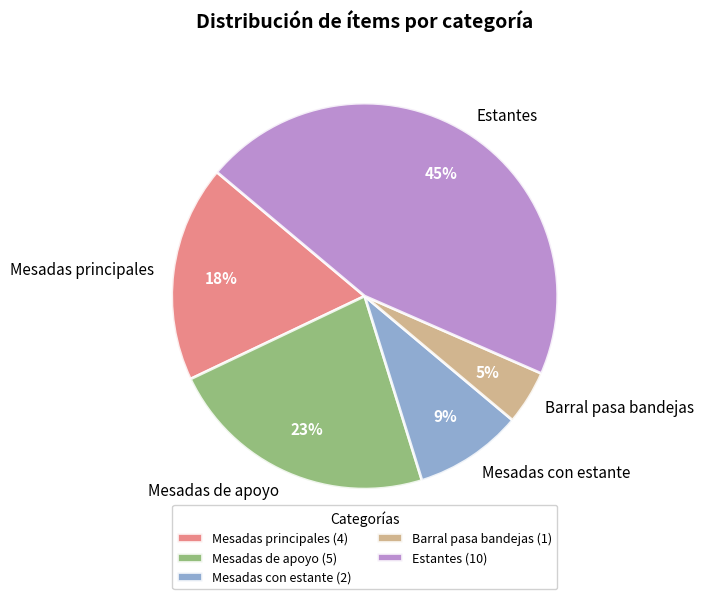

To the nearest percent, what is the average slice percentage?

20%